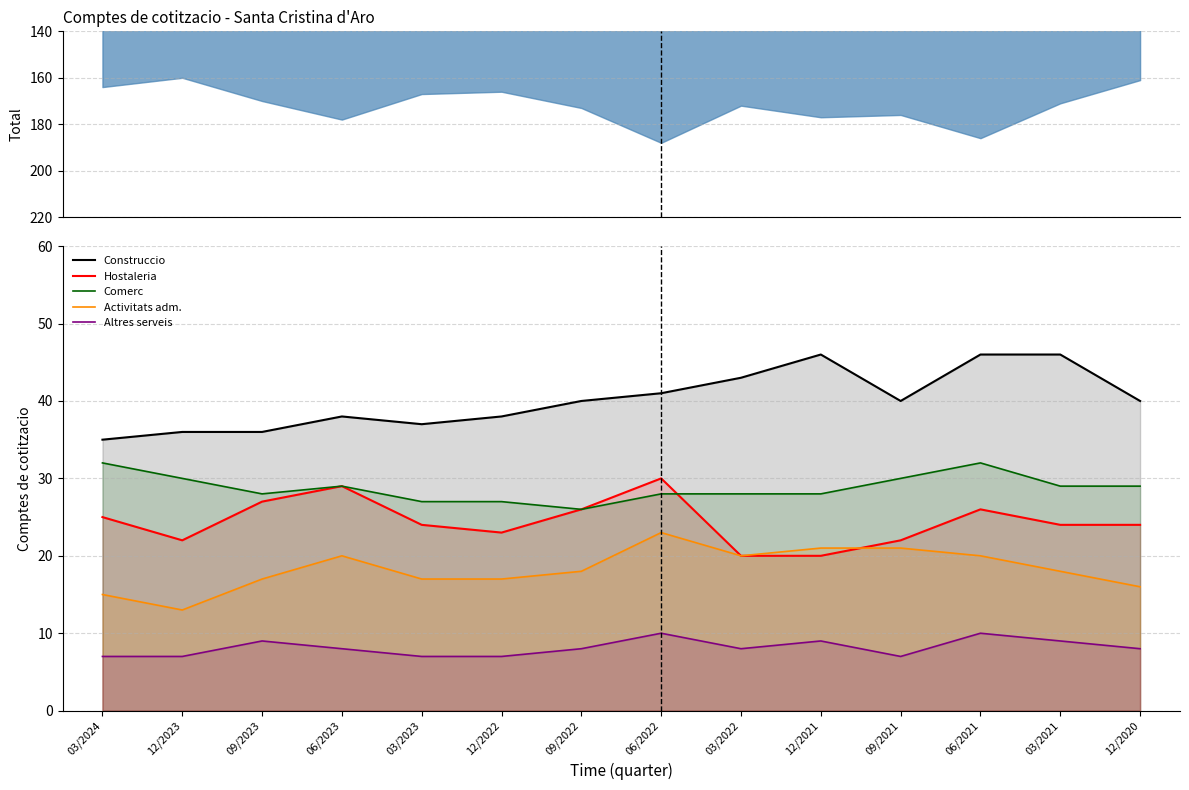

Reading left to right, transcribe all the data shown in this chart.

Construccio: 35	36	36	38	37	38	40	41	43	46	40	46	46	40
Hostaleria: 25	22	27	29	24	23	26	30	20	20	22	26	24	24
Comerc: 32	30	28	29	27	27	26	28	28	28	30	32	29	29
Activitats adm.: 15	13	17	20	17	17	18	23	20	21	21	20	18	16
Altres serveis: 7	7	9	8	7	7	8	10	8	9	7	10	9	8